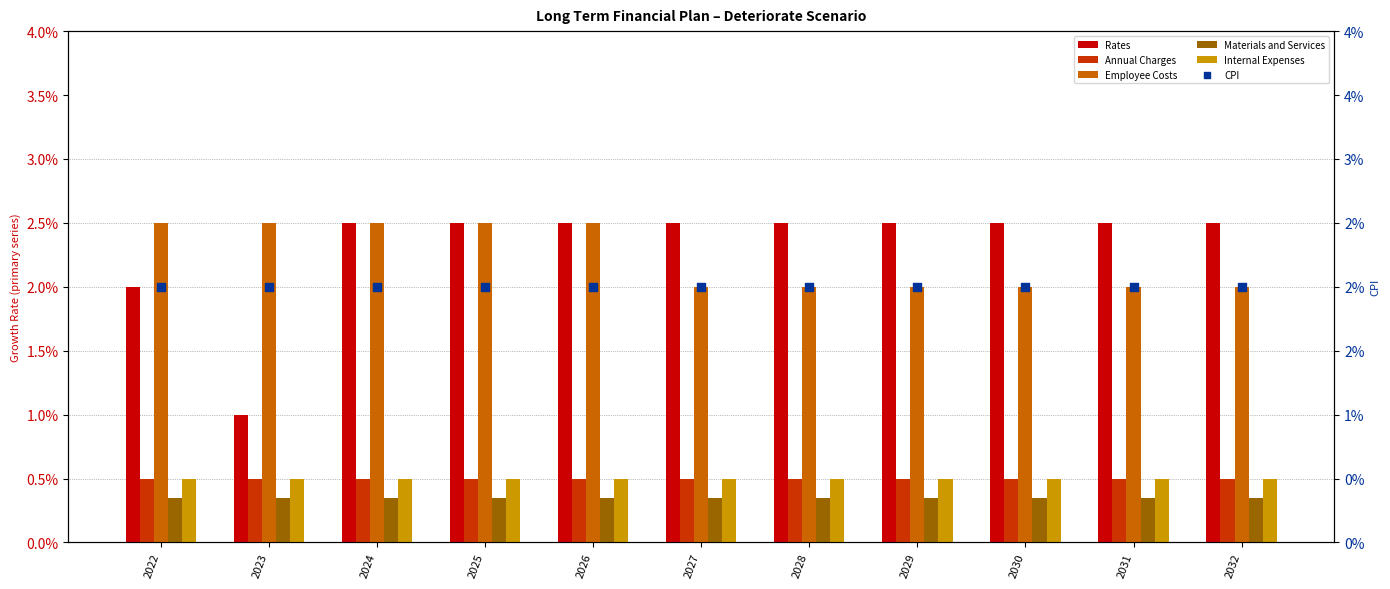

Which series has the largest total across all categories?

Rates